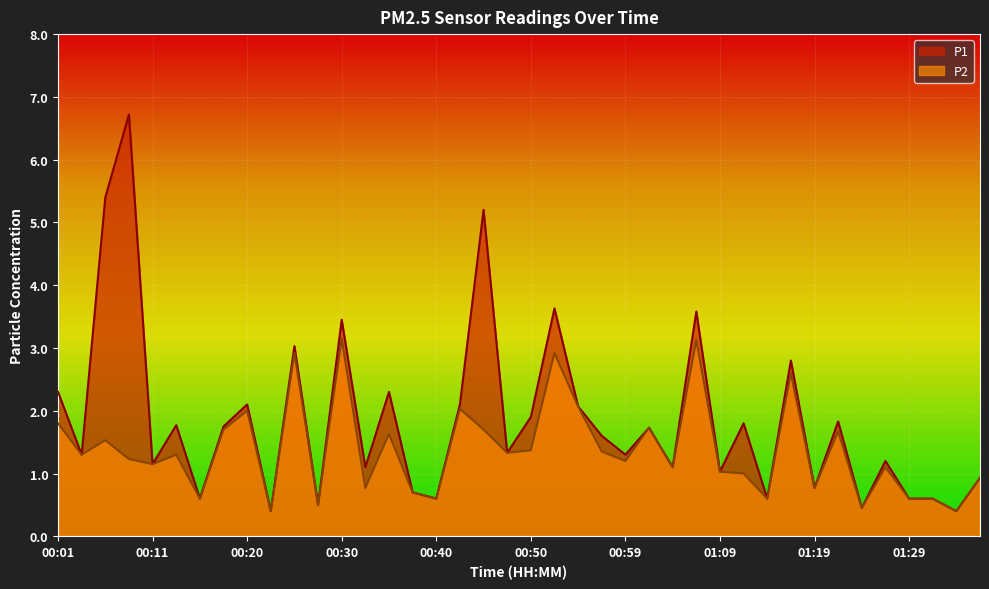

Rank the series by their average value, from highest to lowest.

P1, P2